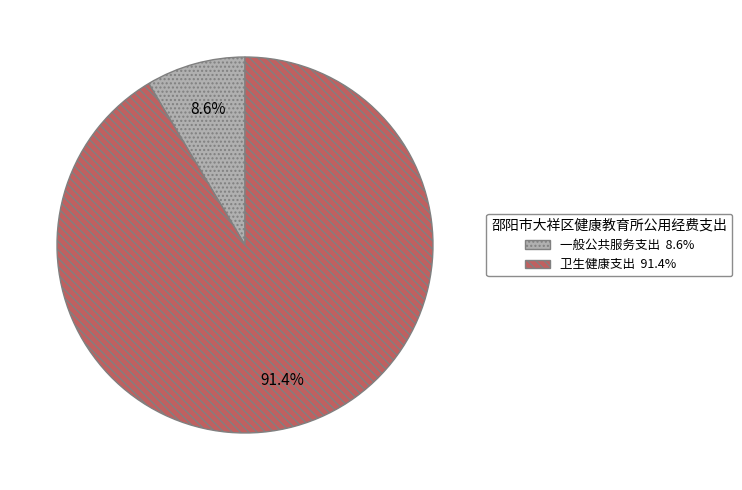

To the nearest percent, what percentage of the pie is 一般公共服务支出?

9%